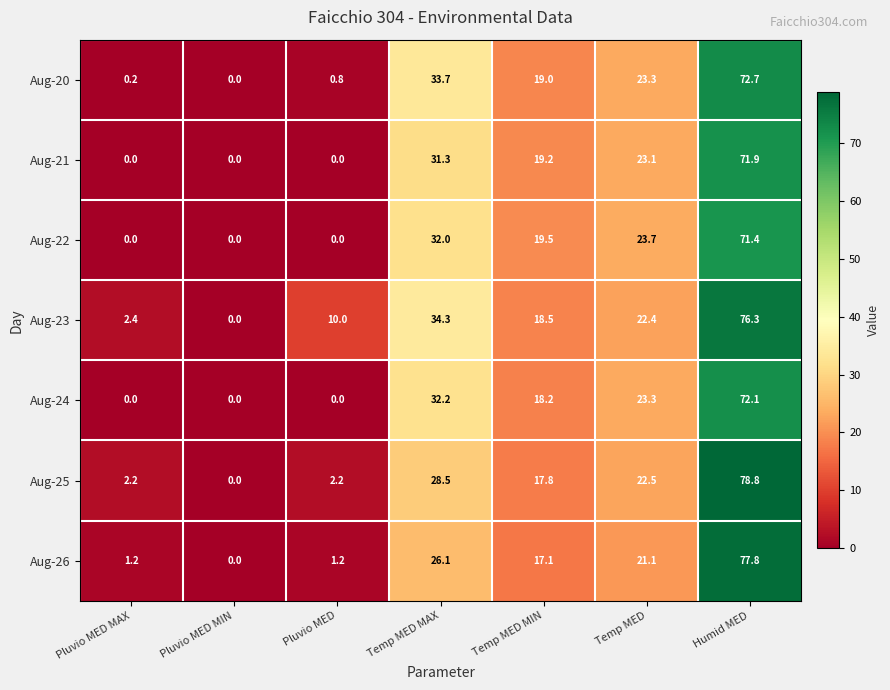

Where is Aug-26 nearest to the value 38?

Temp MED MAX